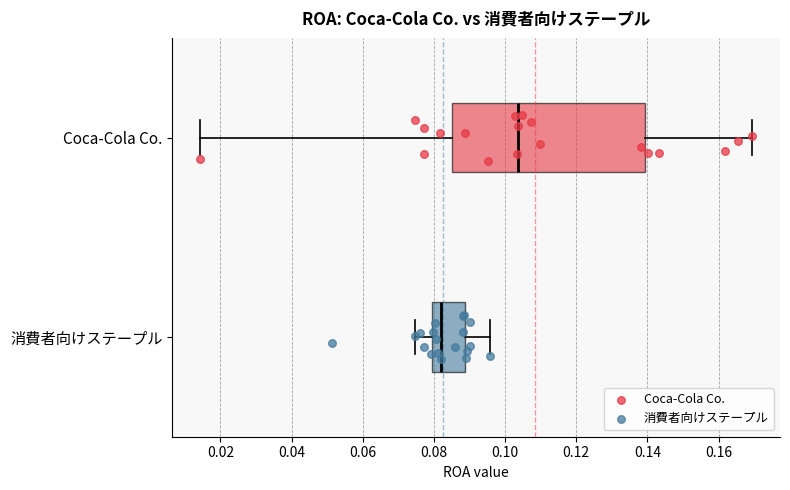

Where is the right edge of the box for 消費者向けステープル on the x-axis? The values are not printed on the chart, so give them approximately, as read against the axis.

0.088